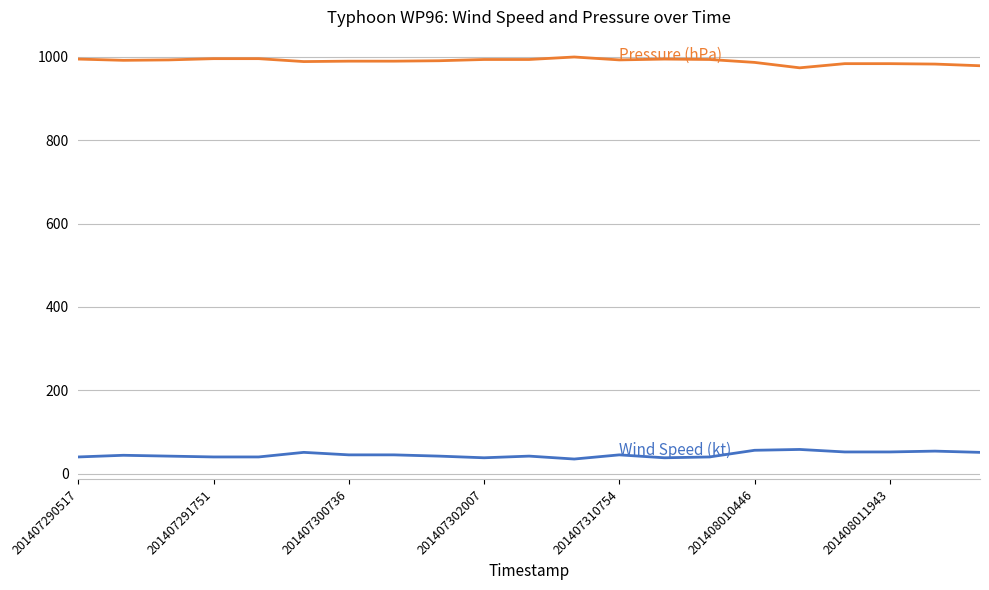

How many lines are shown in the chart?

2